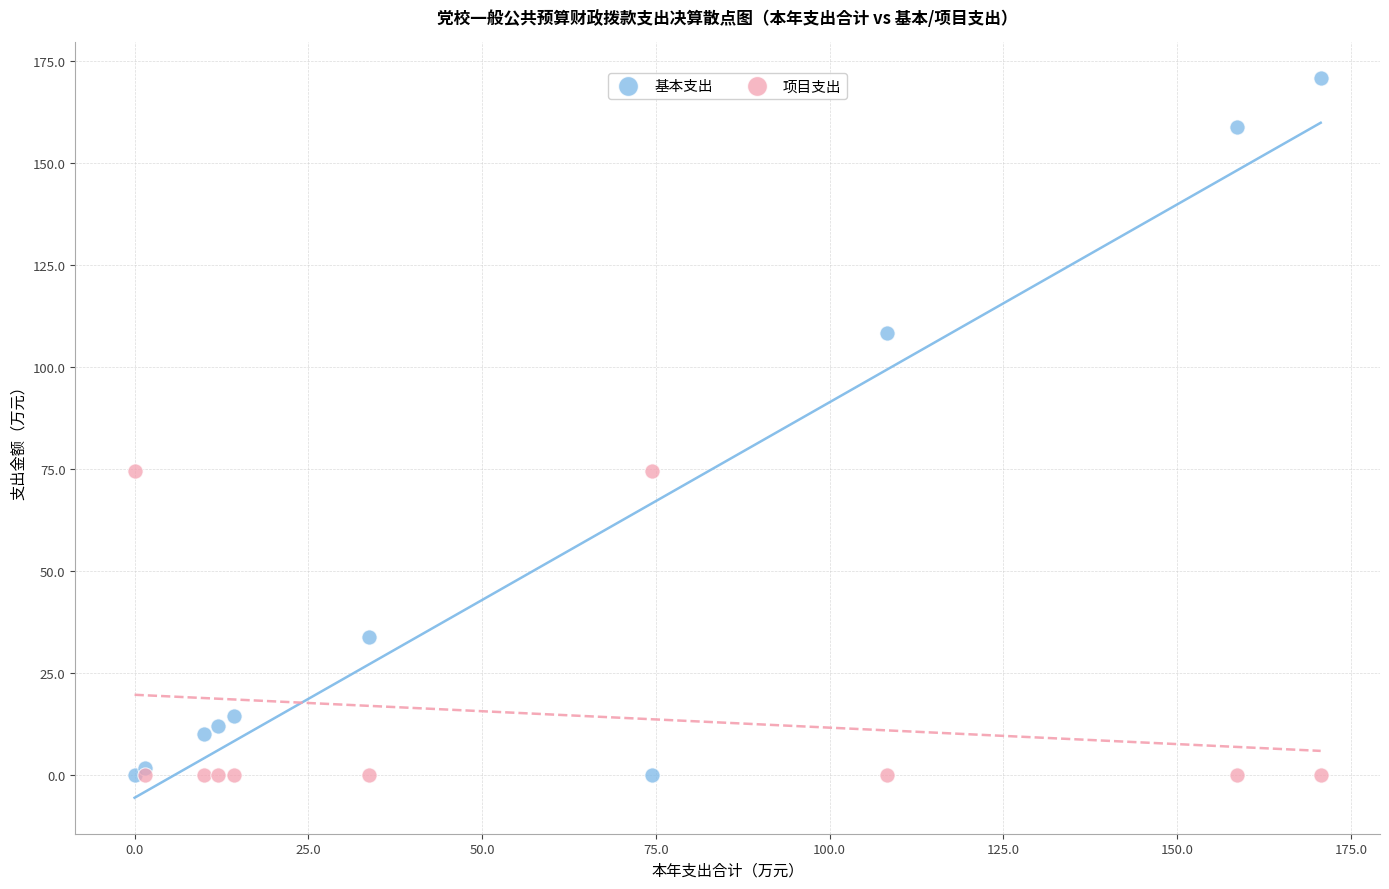

What are all the series names shown in the legend?

基本支出, 项目支出